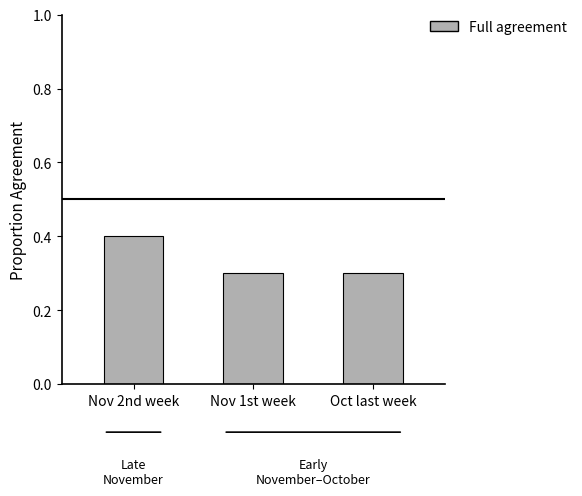

Are the bars grouped side by side (vs. stacked)?

No